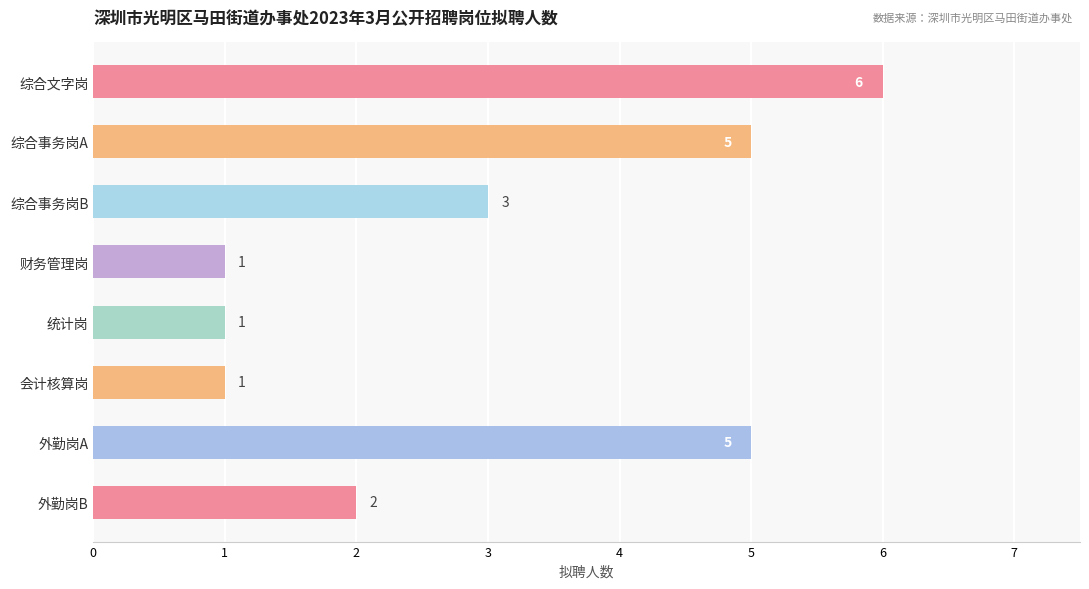

Between 综合文字岗 and 外勤岗B, which is larger?

综合文字岗